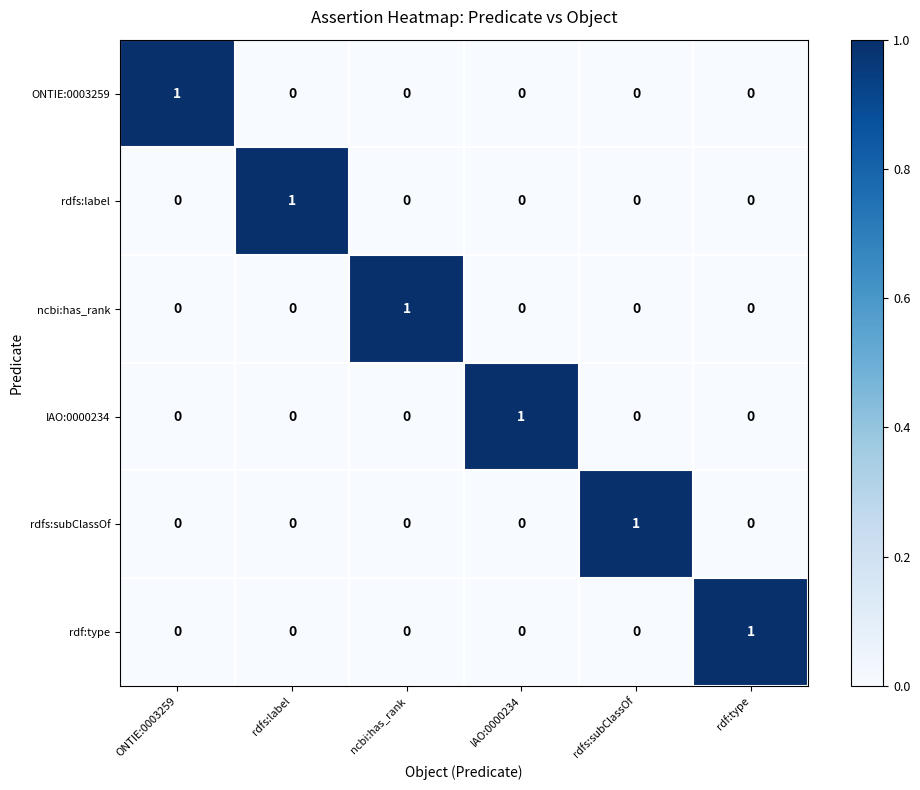

How many rdfs:subClassOf values are between 0 and 1?

6